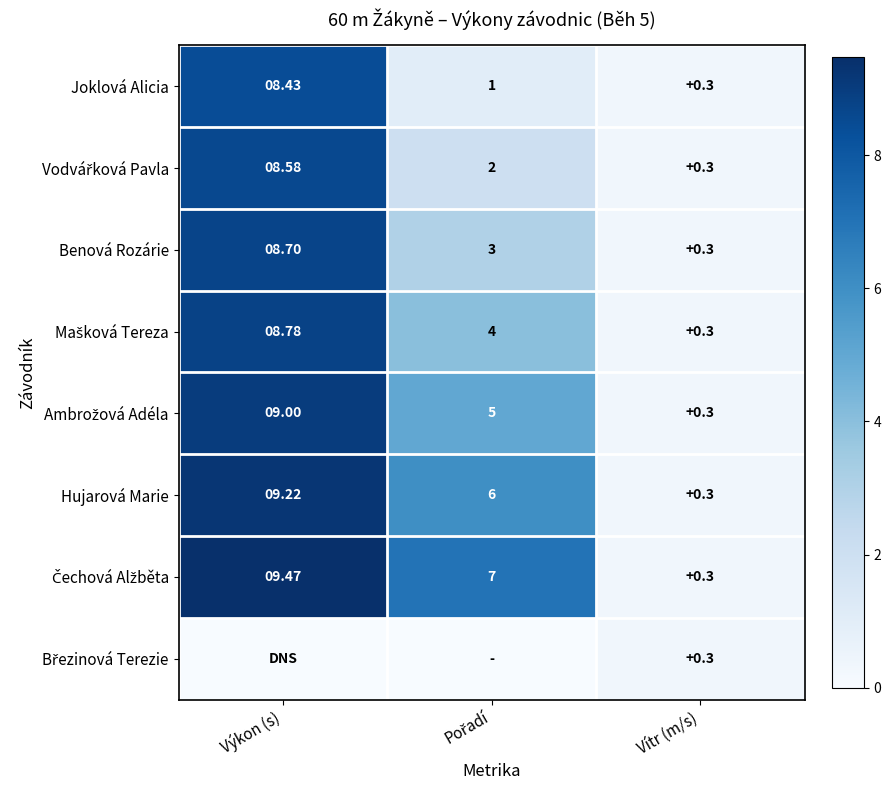

Which category has the highest value in the Joklová Alicia series?

Výkon (s)